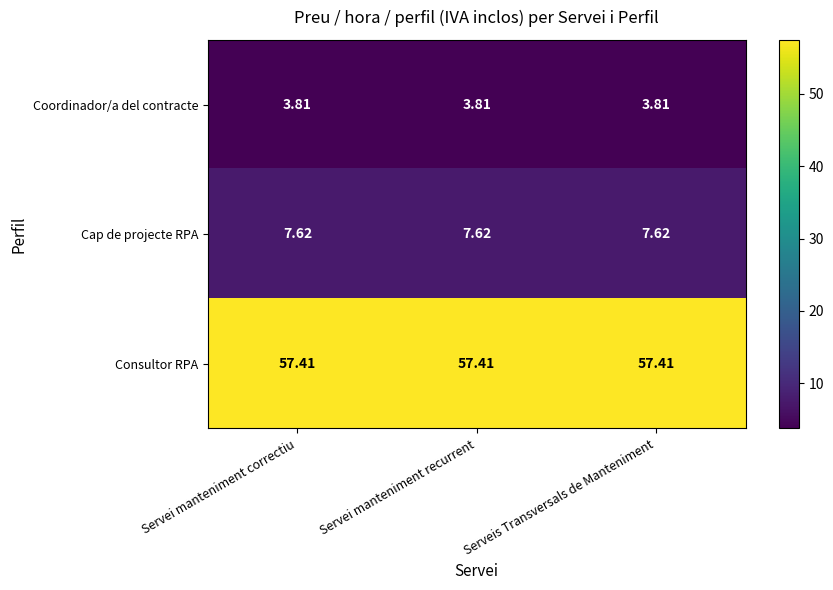

At how many categories does at least one series exceed 42?

3